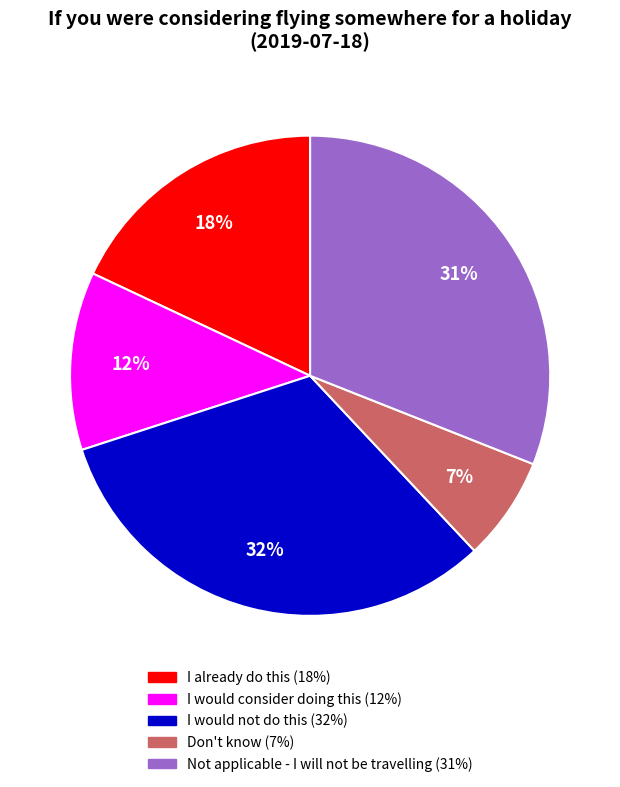

True or false: Don't know accounts for 7% of the total.

True